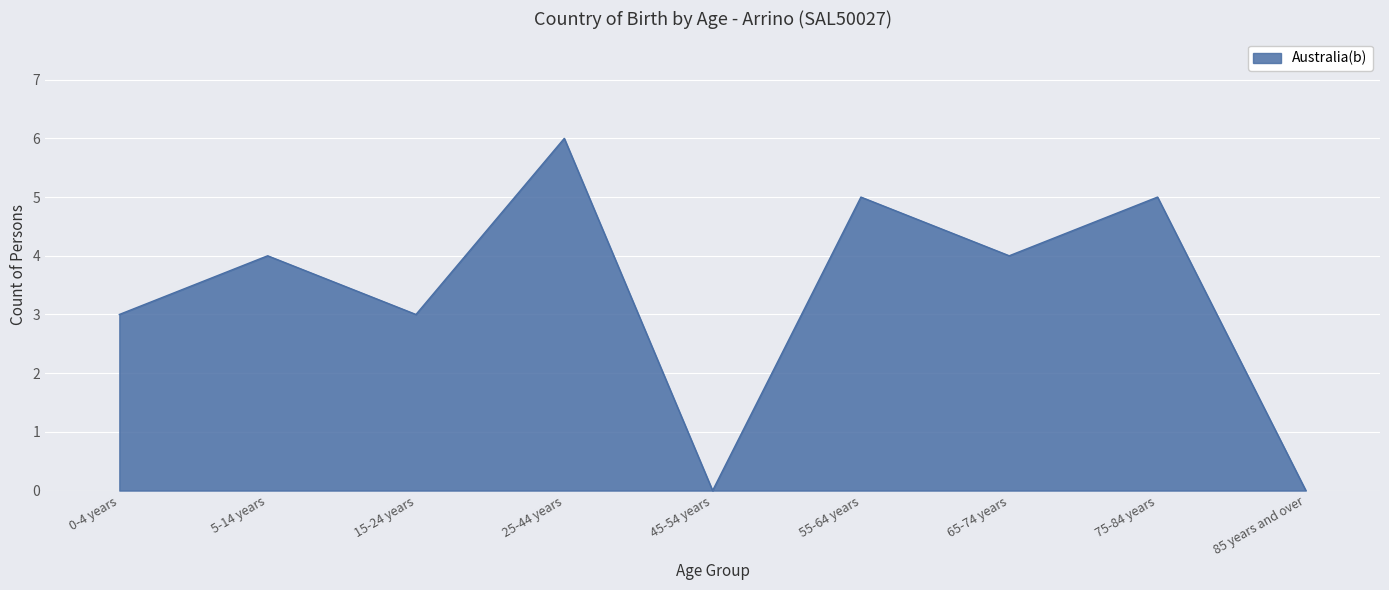

What is the difference between the maximum and minimum values?

6